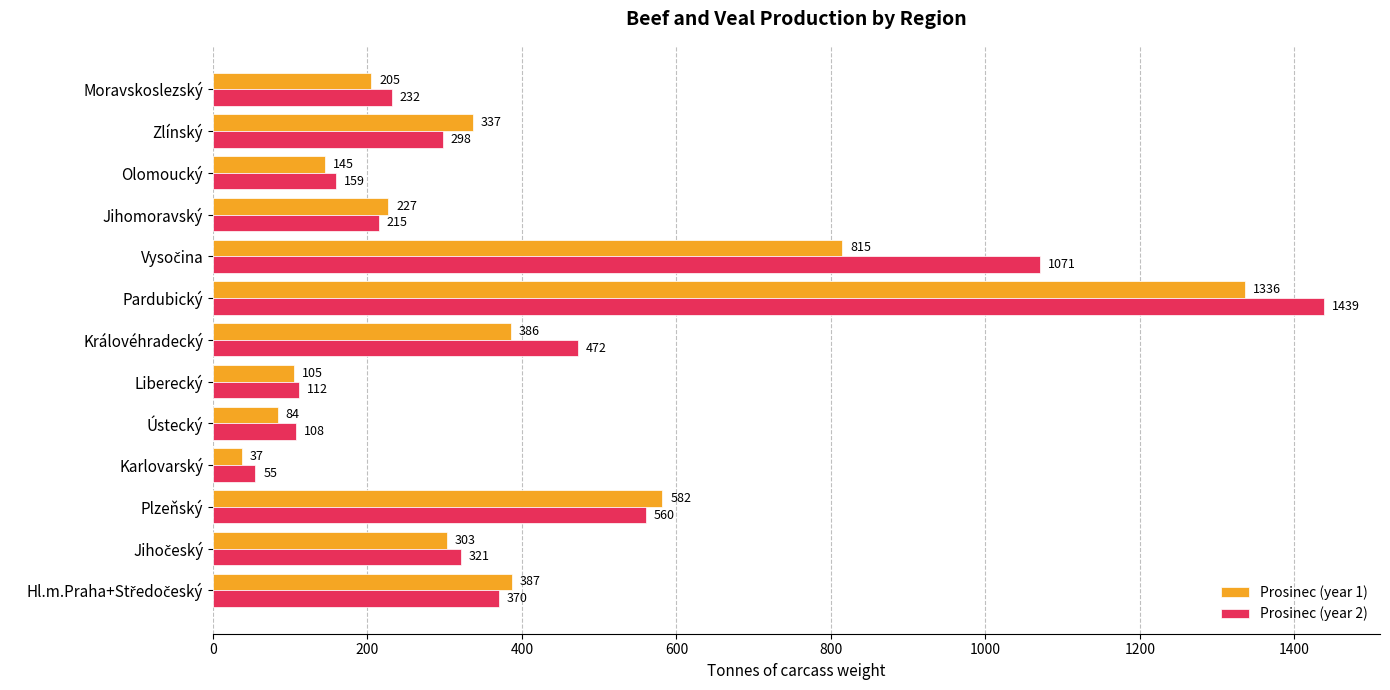

Which category has the lowest value across all series?

Karlovarský